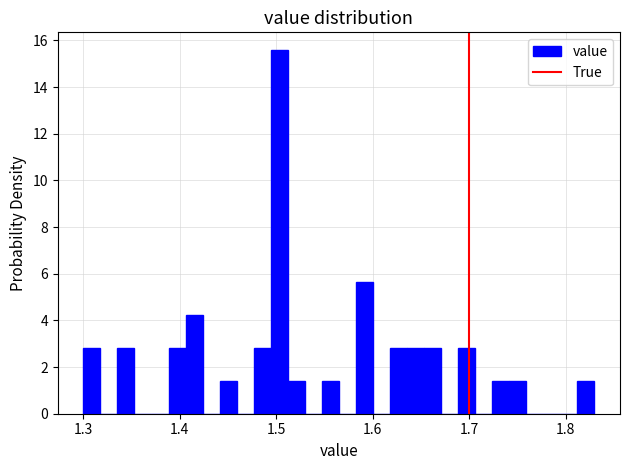

Read against the x-axis, roughly where is the centre of the tallest bar?

1.50